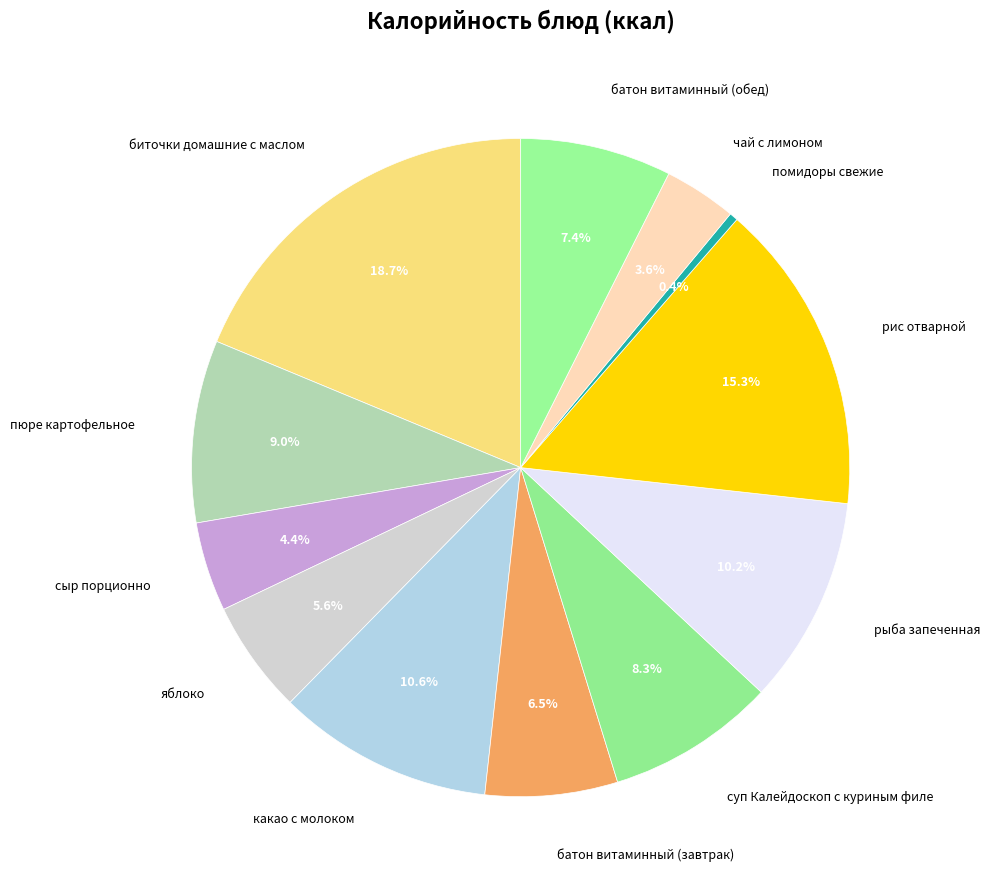

To the nearest percent, what is the difference between the суп Калейдоскоп с куриным филе and батон витаминный (завтрак) slice percentages?

2%